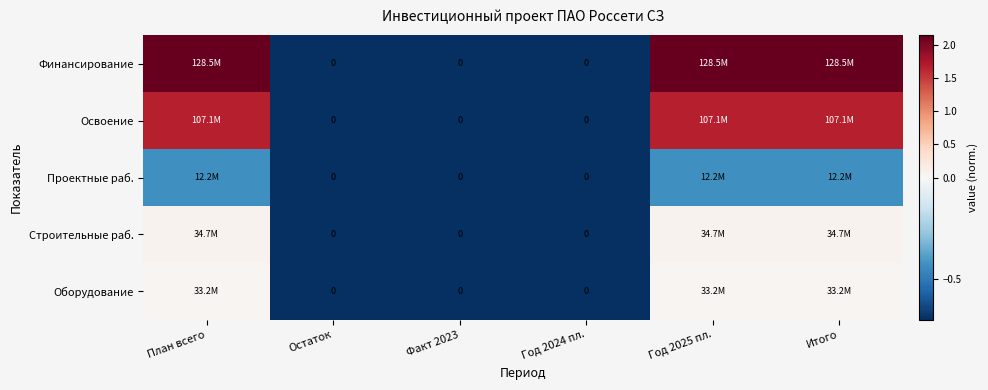

List the series in order of their peak value, lowest first.

Проектные раб., Оборудование, Строительные раб., Освоение, Финансирование